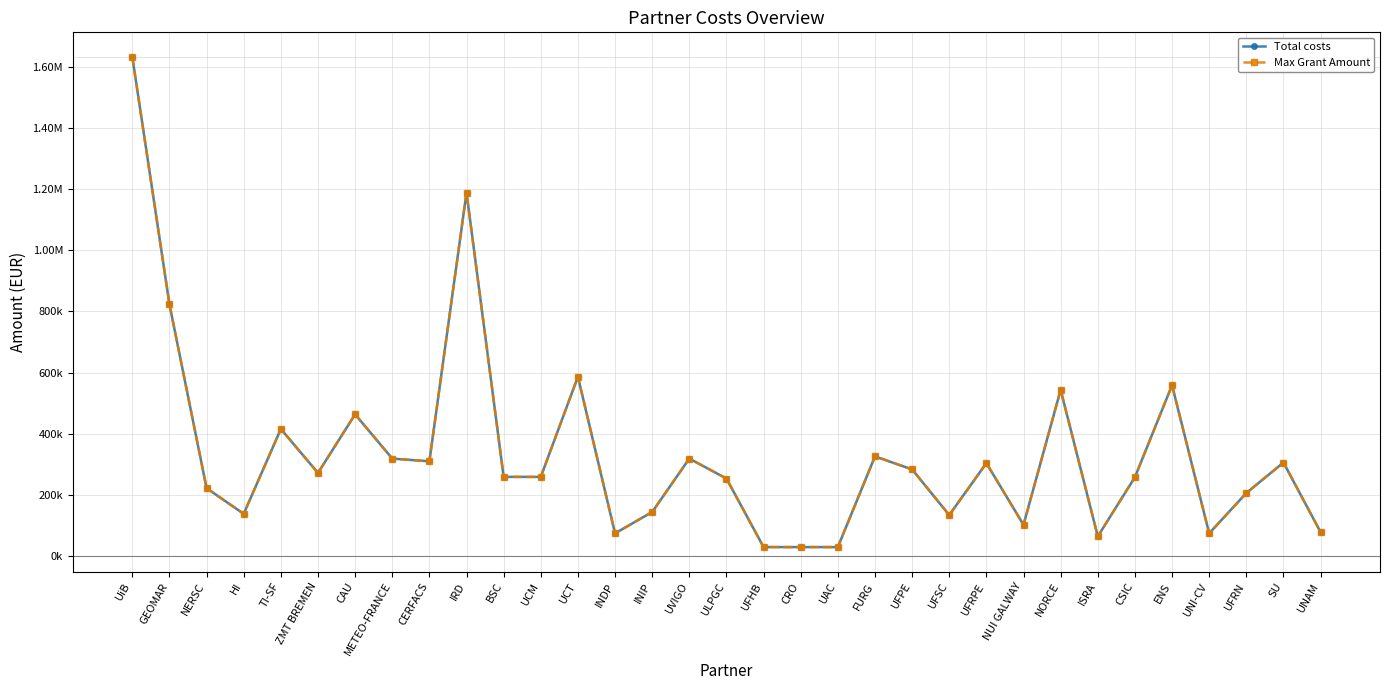

Does the chart have visible grid lines?

Yes